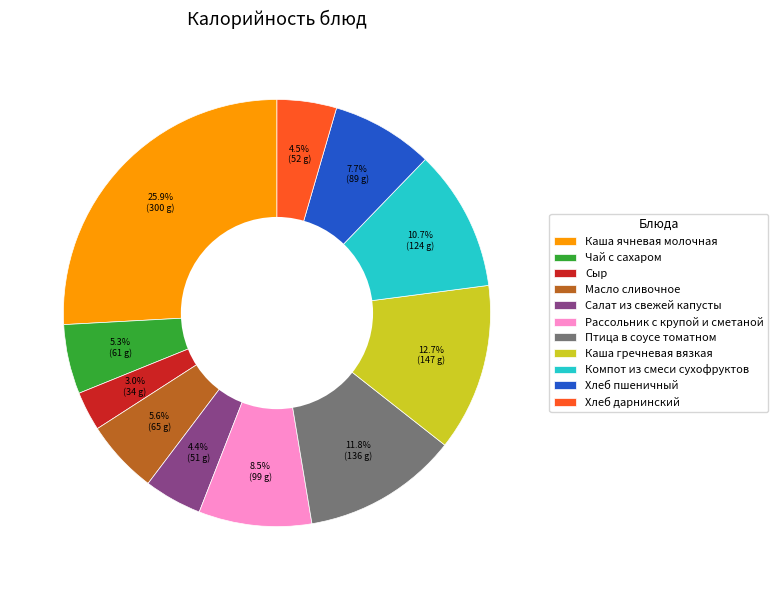

True or false: Хлеб пшеничный accounts for 1% of the total.

False